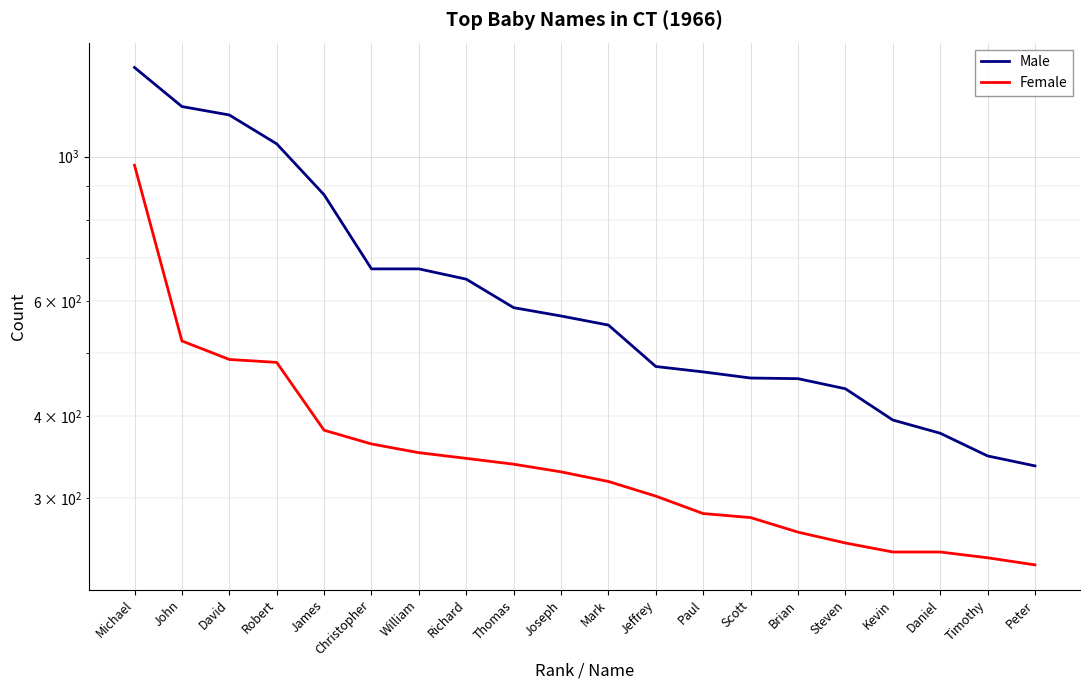

Is it true that Female equals 1713 at Michael?

False